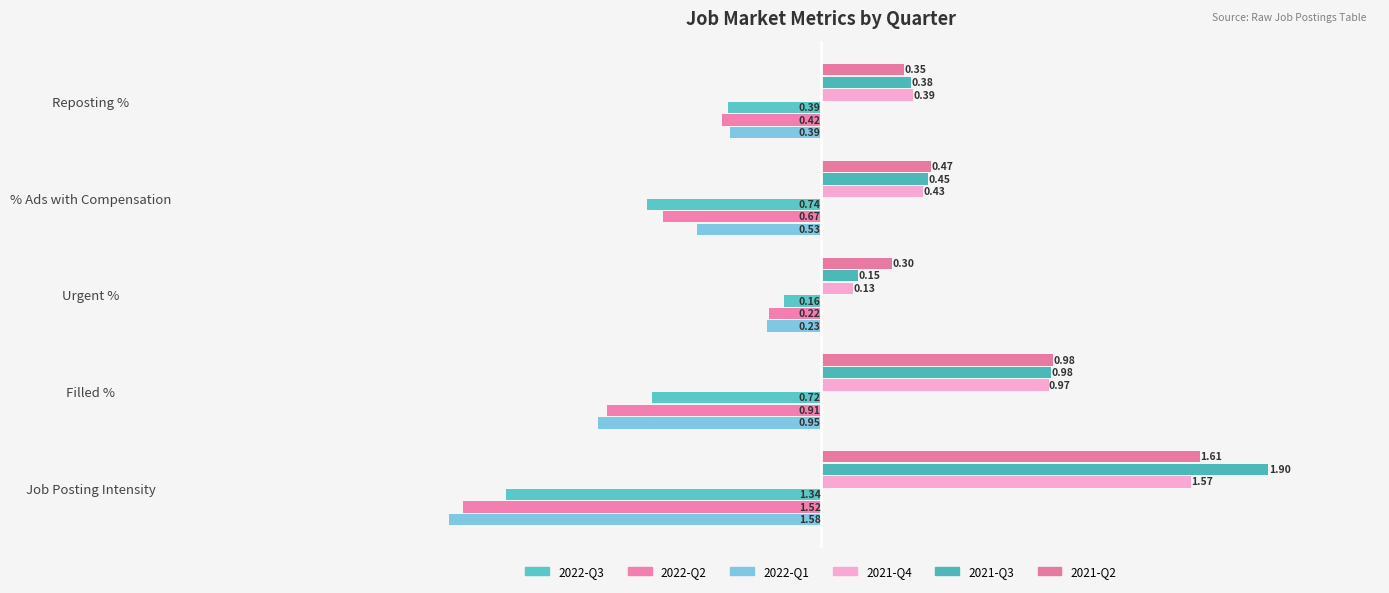

Count the number of categories in the chart.

5